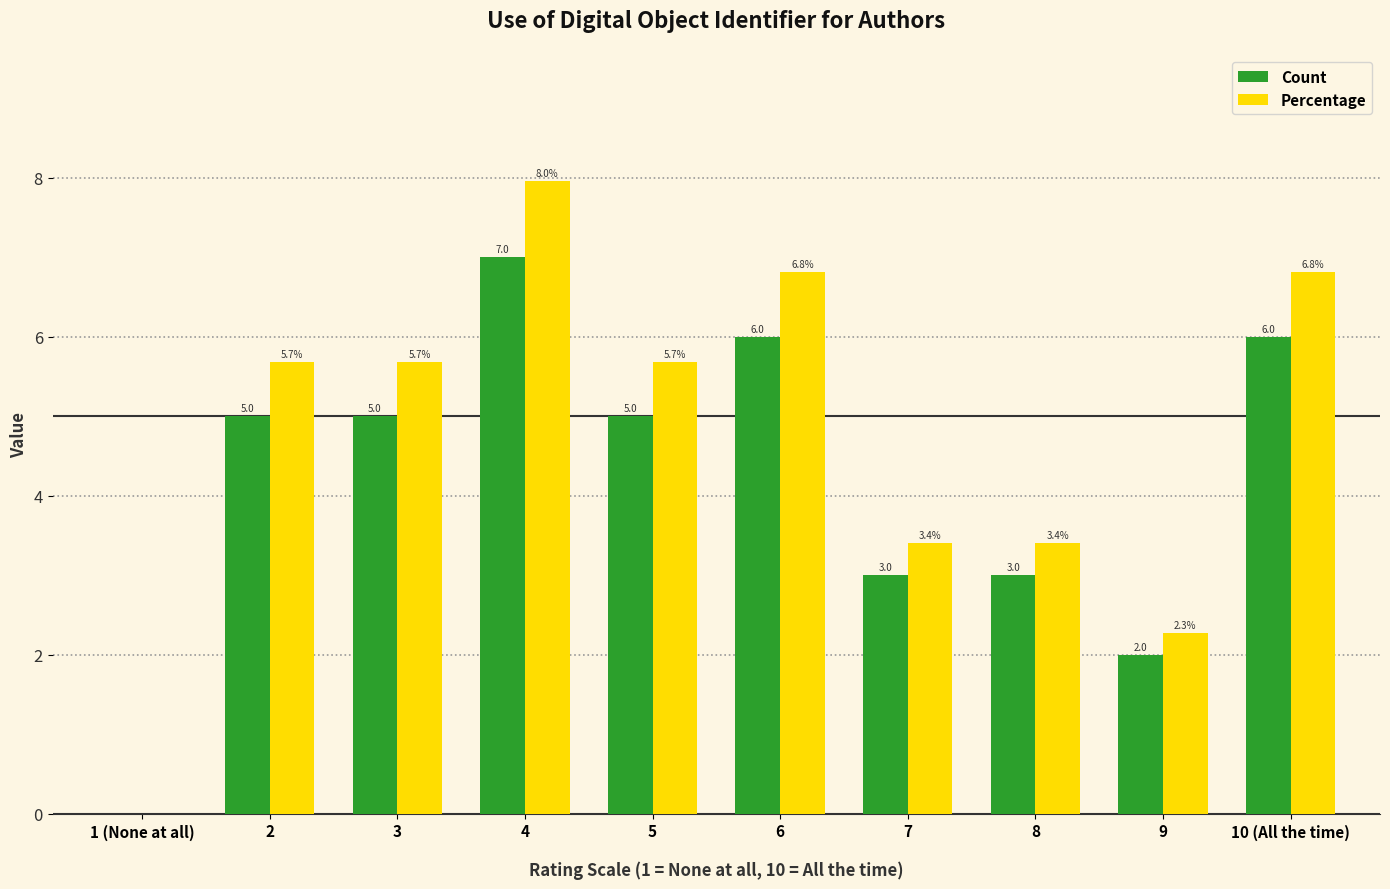

Reading left to right, list all the values displayed in this chart.

Count: 1 (None at all)=0.0	2=5.0	3=5.0	4=7.0	5=5.0	6=6.0	7=3.0	8=3.0	9=2.0	10 (All the time)=6.0
Percentage: 1 (None at all)=0.0	2=5.7	3=5.7	4=8.0	5=5.7	6=6.8	7=3.4	8=3.4	9=2.3	10 (All the time)=6.8